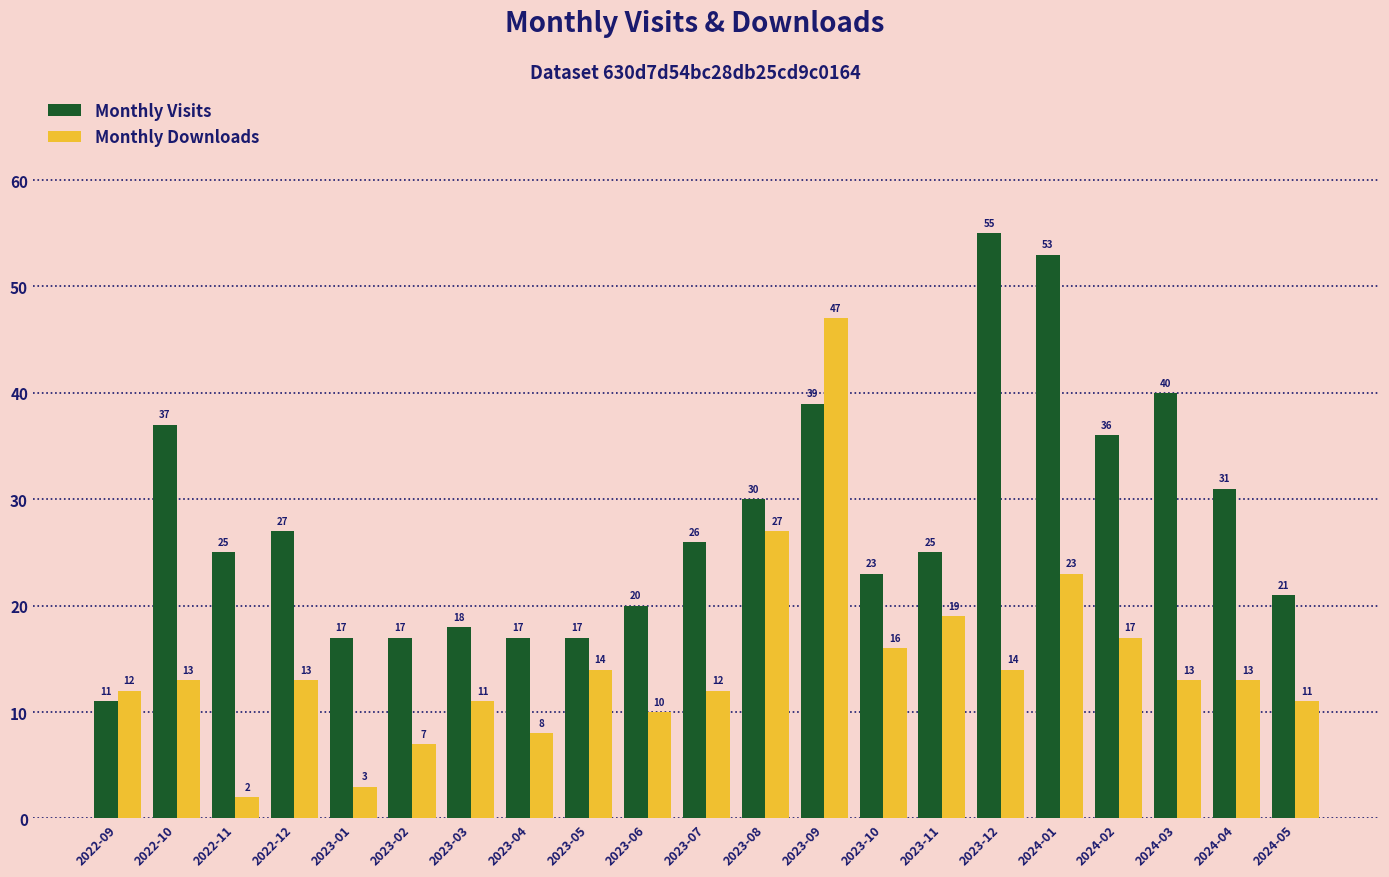

What is the difference between the highest and lowest values at 2024-02?

19